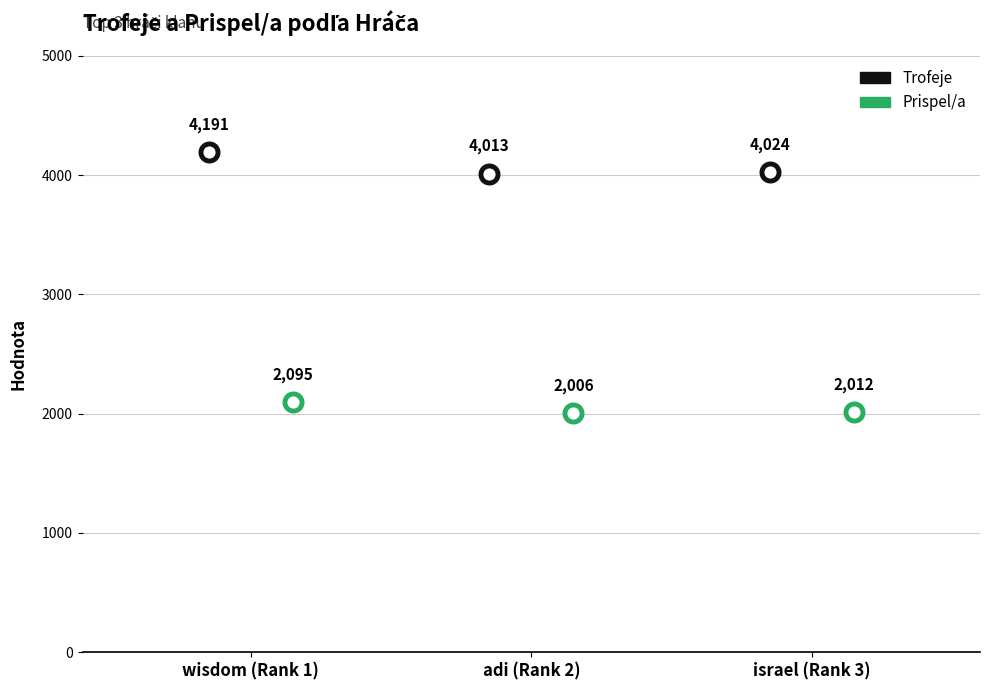

Which series has the largest Y range (max minus min)?

Trofeje